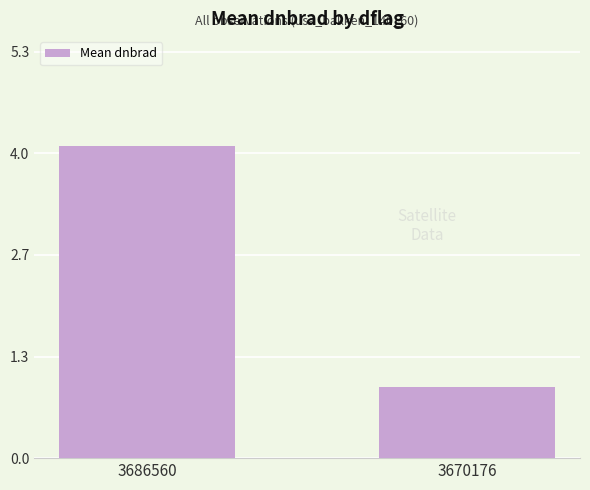

What value does the data have at 3670176?

0.9